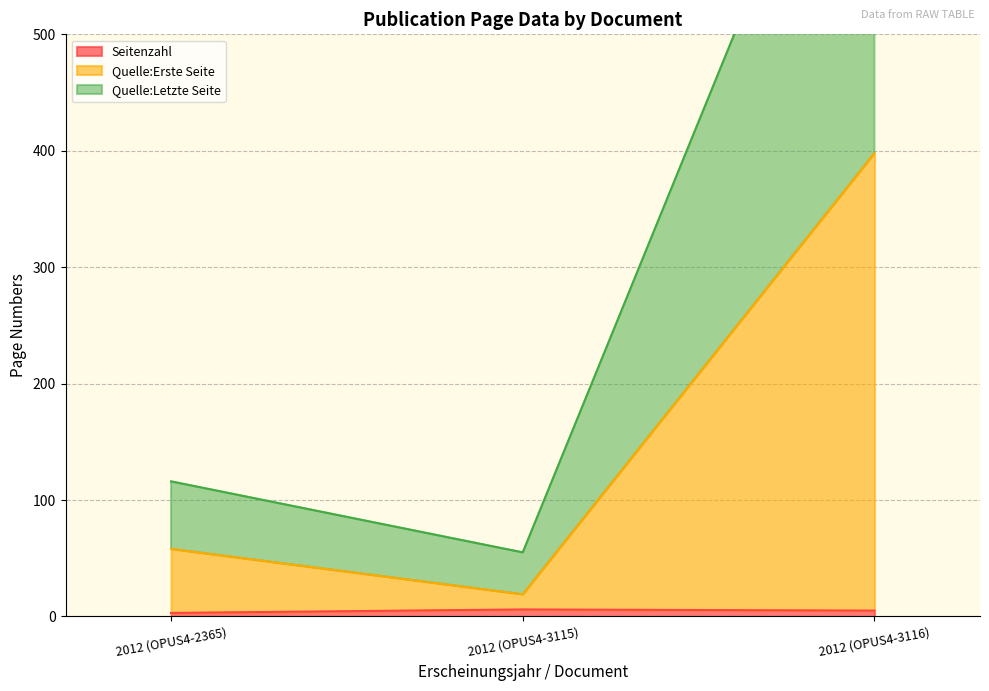

What is the label of the 2nd point from the right?

2012 (OPUS4-3115)